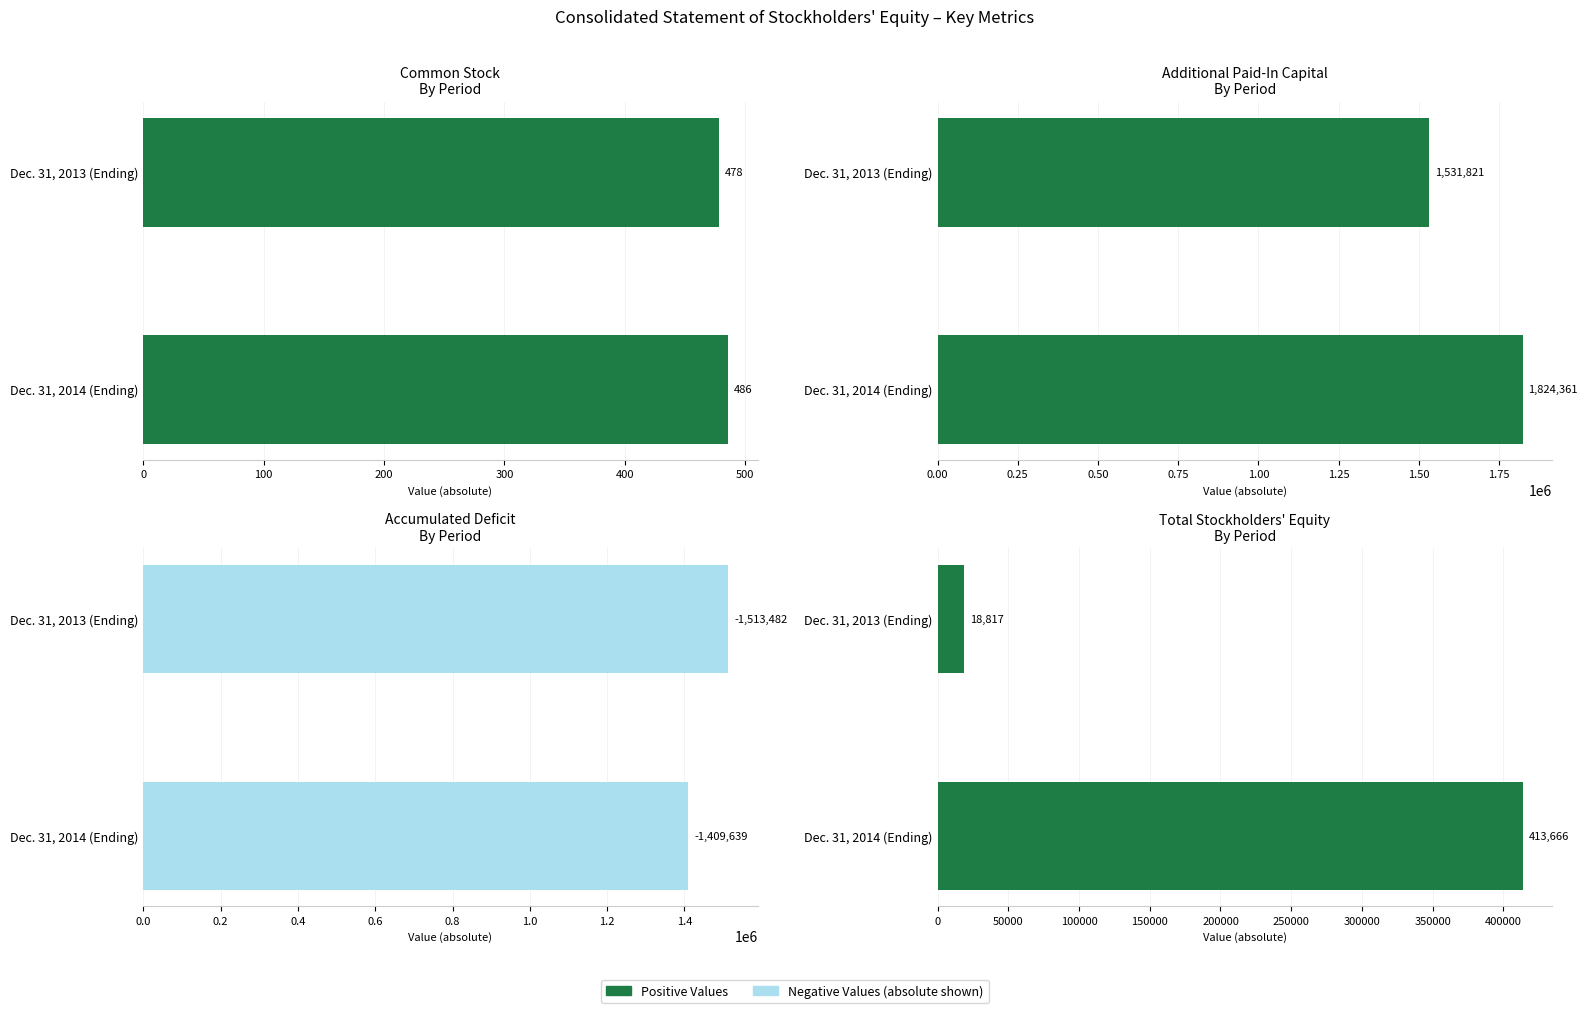

The value of Total at Dec. 31, 2013 (Ending) is 18817. True or false?

True